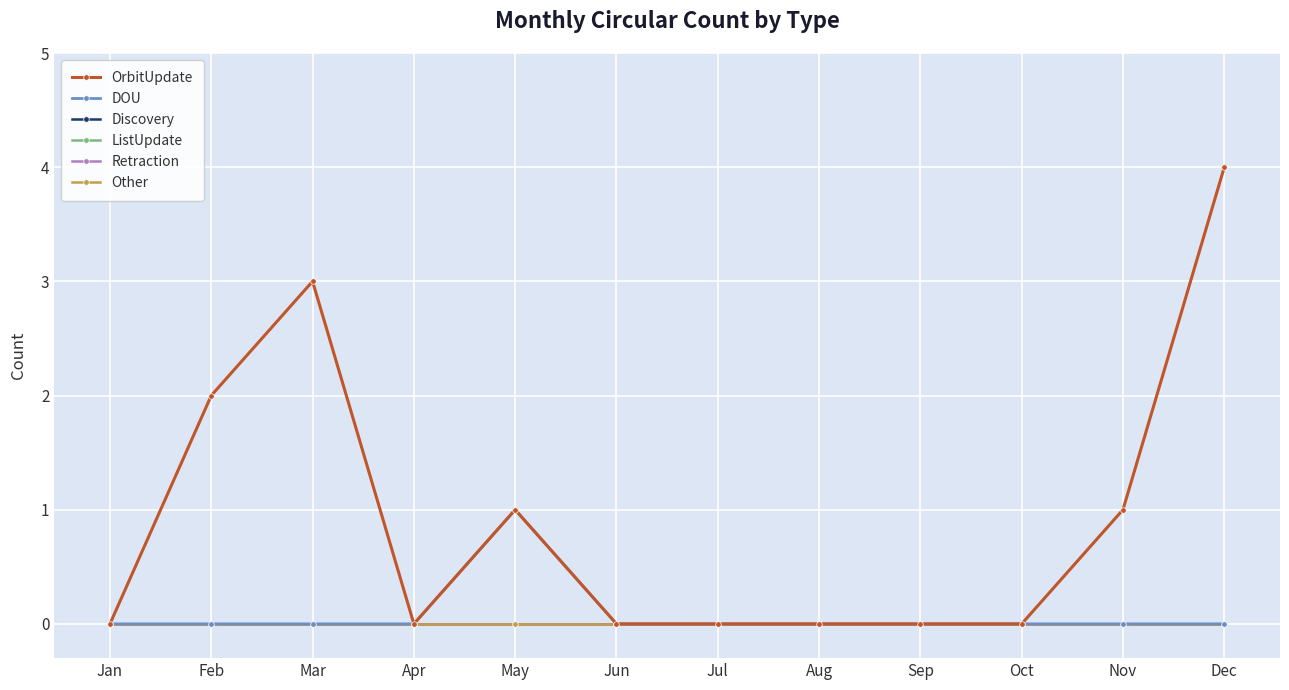

Does the chart have visible grid lines?

Yes